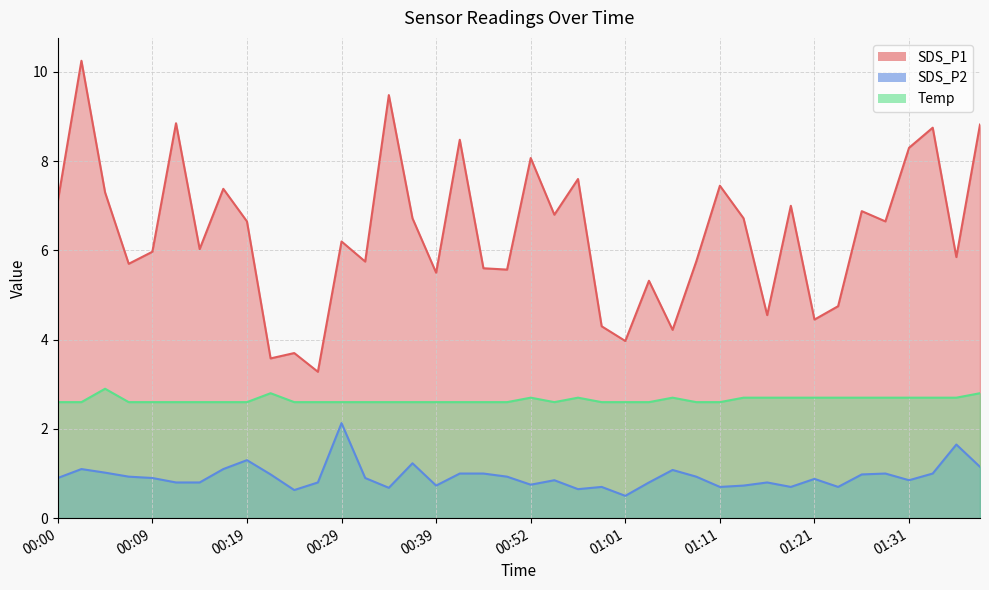

Reading left to right, list all the values displayed in this chart.

SDS_P1: 00:00=7.1	00:02=10.2	00:05=7.3	00:07=5.7	00:09=6.0	00:12=8.8	00:14=6.0	00:17=7.4	00:19=6.7	00:22=3.6	00:24=3.7	00:27=3.3	00:29=6.2	00:32=5.8	00:34=9.5	00:37=6.7	00:39=5.5	00:44=8.5	00:47=5.6	00:49=5.6	00:52=8.1	00:54=6.8	00:56=7.6	00:59=4.3	01:01=4.0	01:04=5.3	01:06=4.2	01:09=5.8	01:11=7.5	01:14=6.7	01:16=4.5	01:19=7.0	01:21=4.5	01:24=4.8	01:26=6.9	01:28=6.7	01:31=8.3	01:33=8.8	01:36=5.8	01:38=8.8
SDS_P2: 00:00=0.9	00:02=1.1	00:05=1.0	00:07=0.9	00:09=0.9	00:12=0.8	00:14=0.8	00:17=1.1	00:19=1.3	00:22=1.0	00:24=0.6	00:27=0.8	00:29=2.1	00:32=0.9	00:34=0.7	00:37=1.2	00:39=0.7	00:44=1.0	00:47=1.0	00:49=0.9	00:52=0.8	00:54=0.8	00:56=0.7	00:59=0.7	01:01=0.5	01:04=0.8	01:06=1.1	01:09=0.9	01:11=0.7	01:14=0.7	01:16=0.8	01:19=0.7	01:21=0.9	01:24=0.7	01:26=1.0	01:28=1.0	01:31=0.8	01:33=1.0	01:36=1.6	01:38=1.1
Temp: 00:00=2.6	00:02=2.6	00:05=2.9	00:07=2.6	00:09=2.6	00:12=2.6	00:14=2.6	00:17=2.6	00:19=2.6	00:22=2.8	00:24=2.6	00:27=2.6	00:29=2.6	00:32=2.6	00:34=2.6	00:37=2.6	00:39=2.6	00:44=2.6	00:47=2.6	00:49=2.6	00:52=2.7	00:54=2.6	00:56=2.7	00:59=2.6	01:01=2.6	01:04=2.6	01:06=2.7	01:09=2.6	01:11=2.6	01:14=2.7	01:16=2.7	01:19=2.7	01:21=2.7	01:24=2.7	01:26=2.7	01:28=2.7	01:31=2.7	01:33=2.7	01:36=2.7	01:38=2.8